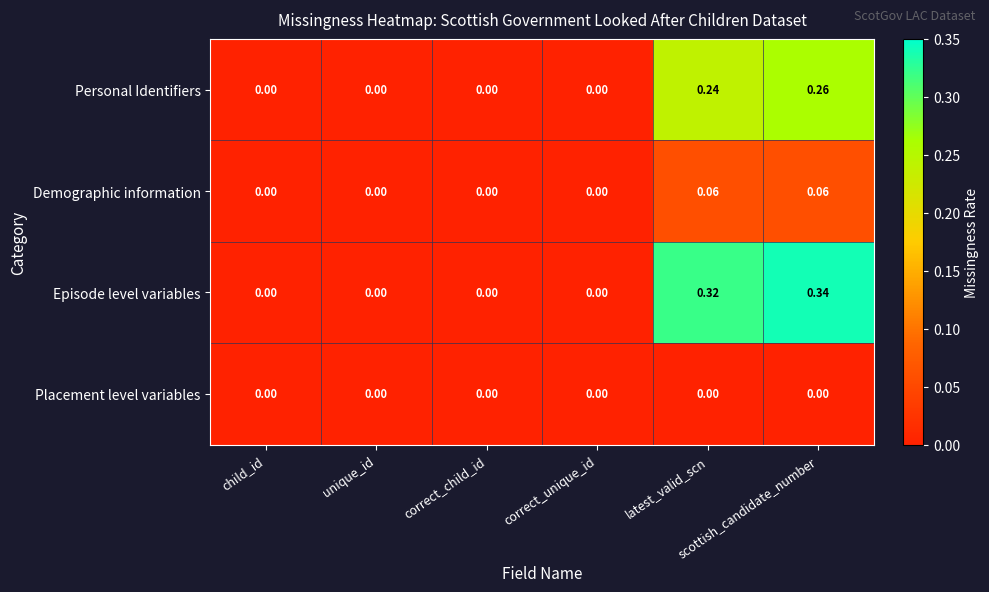

Which series has the widest spread of values?

Episode level variables